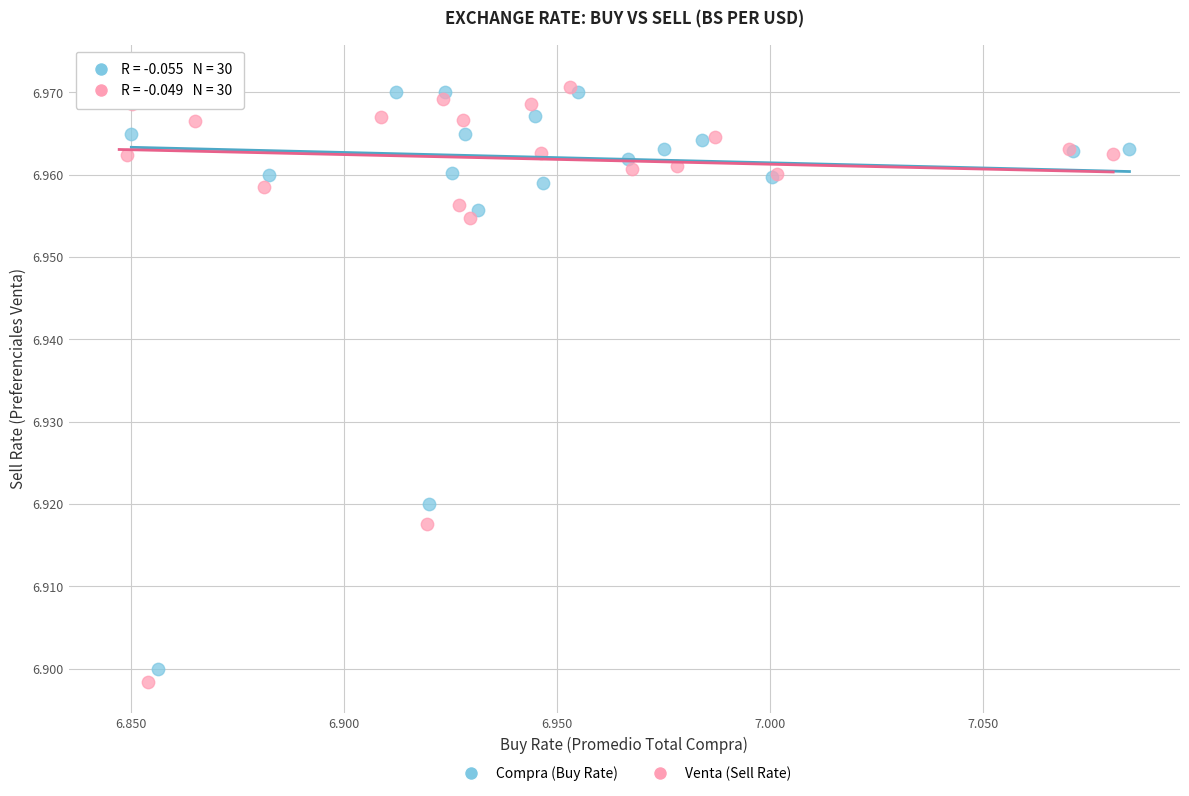

Which series has the widest spread of Y values?

Venta (Sell Rate)